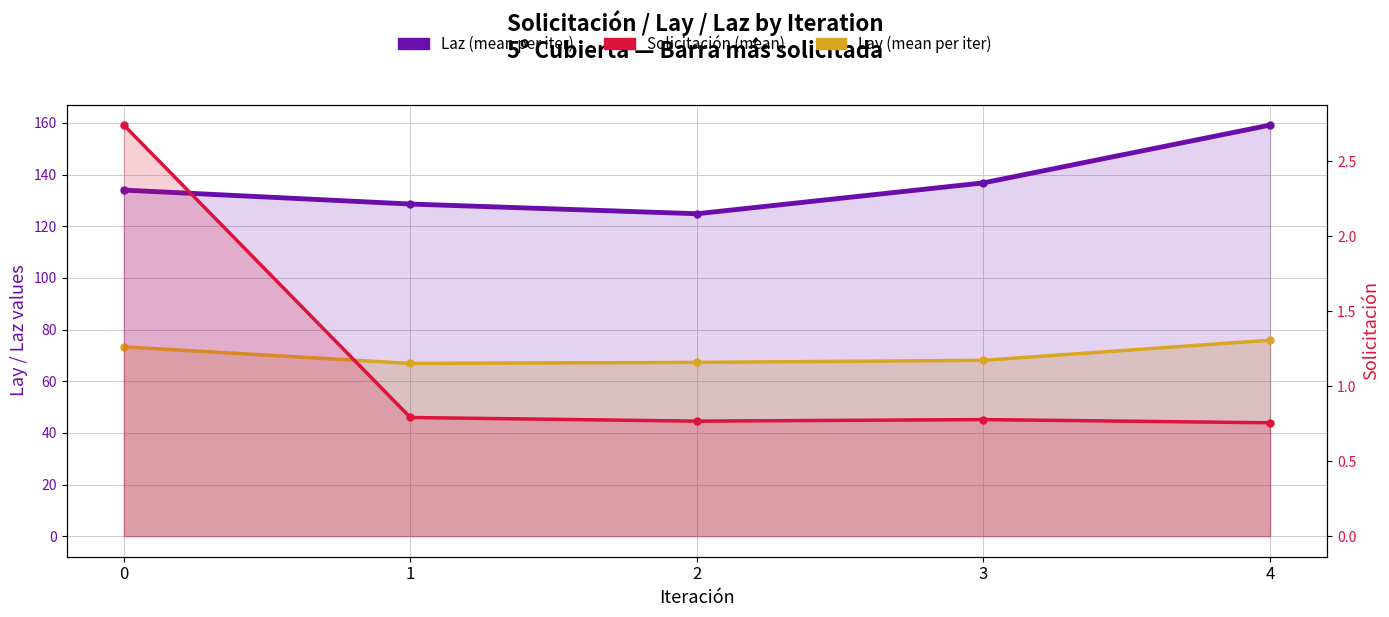

Which series has the largest total across all categories?

Laz (mean per iter)